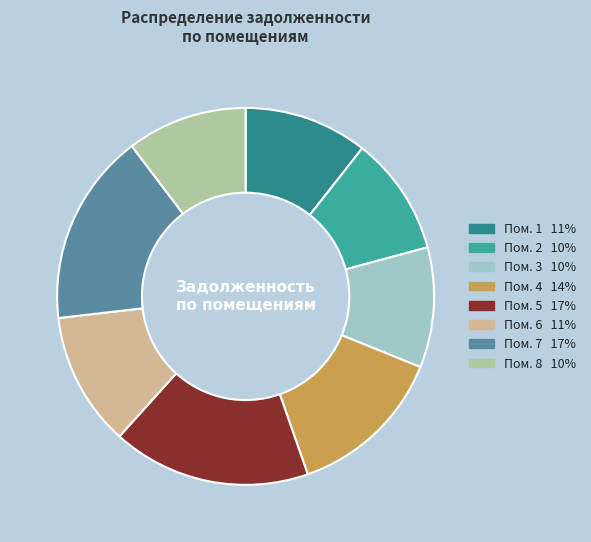

Is there a majority slice in this chart?

No